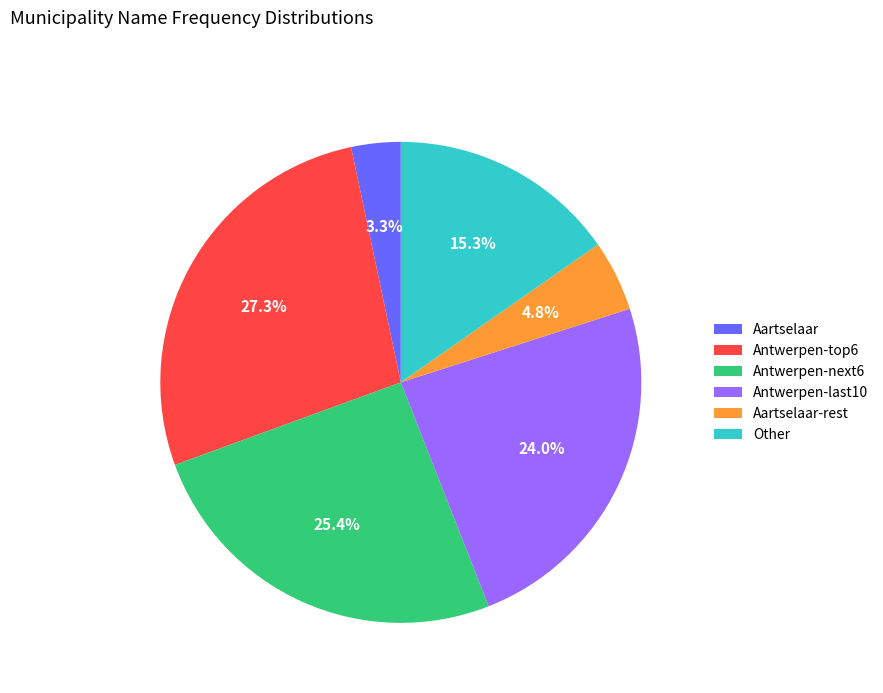

Which slice is the largest?

Antwerpen-top6